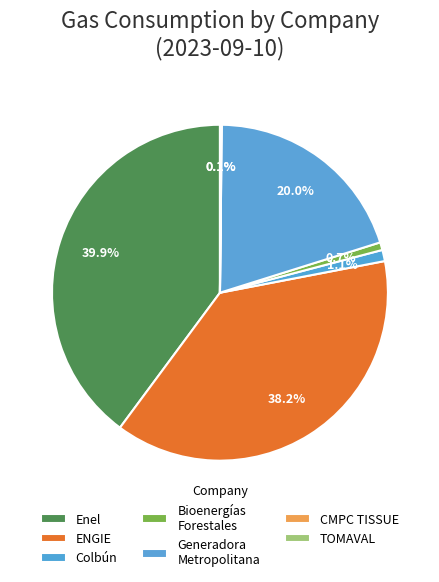

Combined, what portion of the pie is Colbún and Generadora Metropolitana?

21.1%